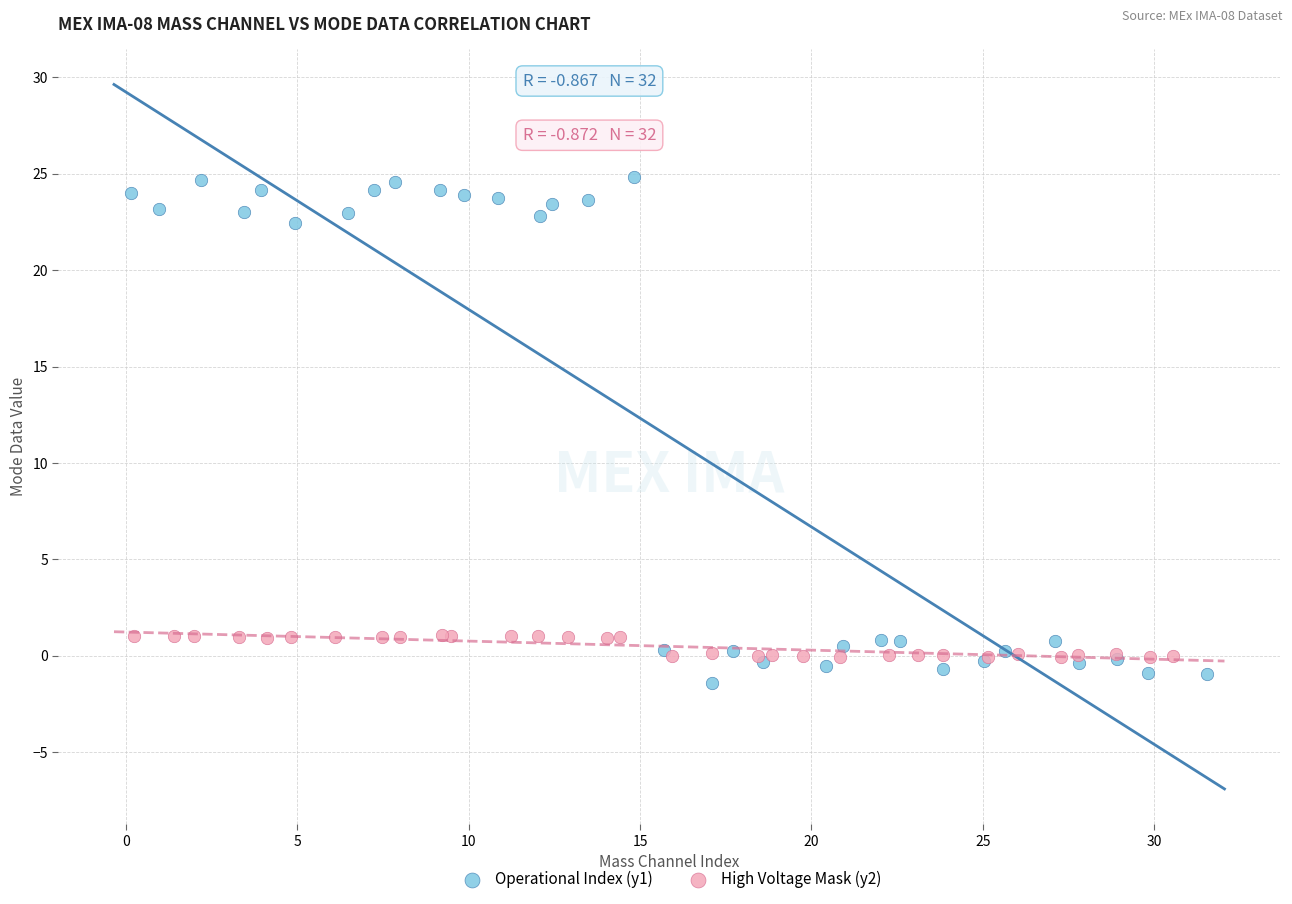

Which series has the largest Y range (max minus min)?

Operational Index (y1)